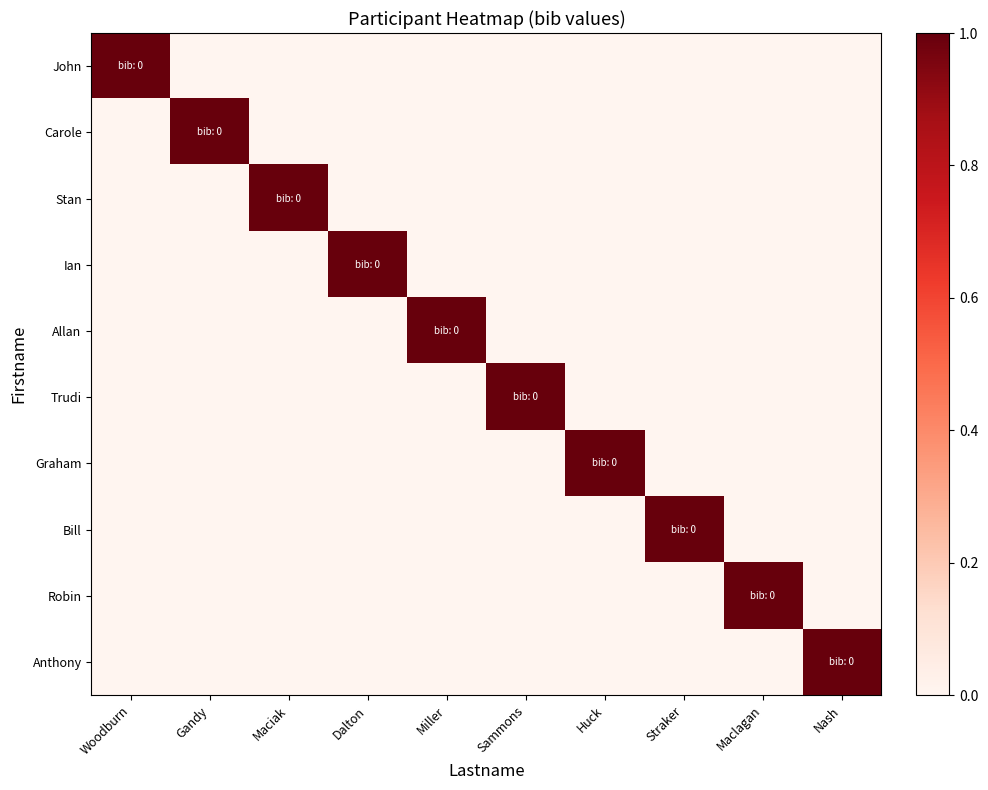

Which has a higher value, Dalton or Nash?

Dalton